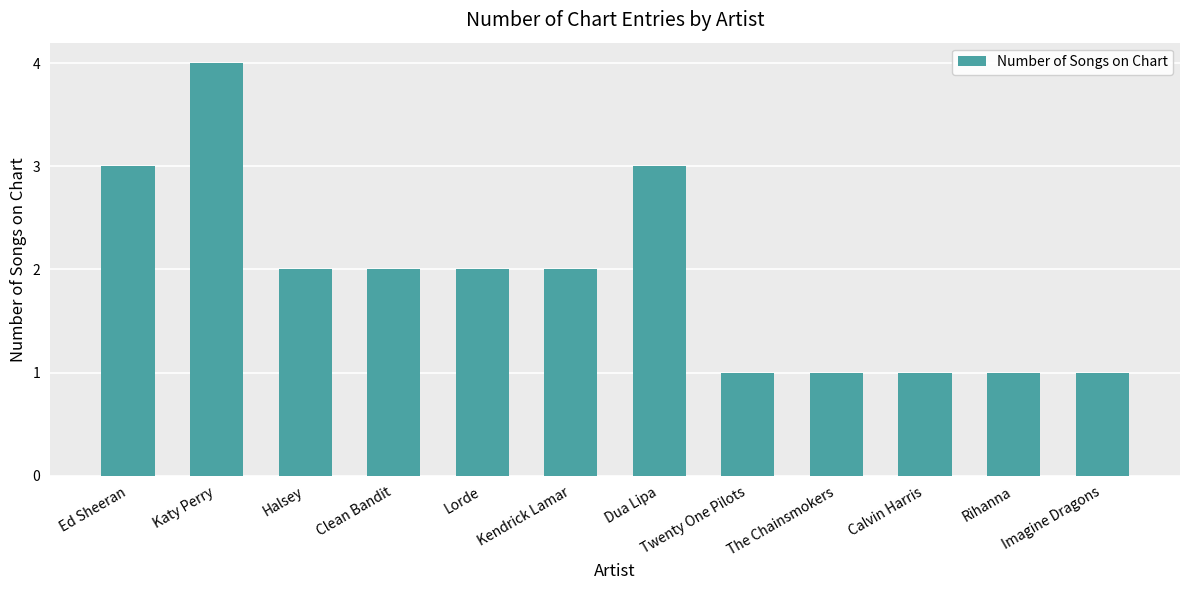

What is the label of the 6th bar from the left?

Kendrick Lamar